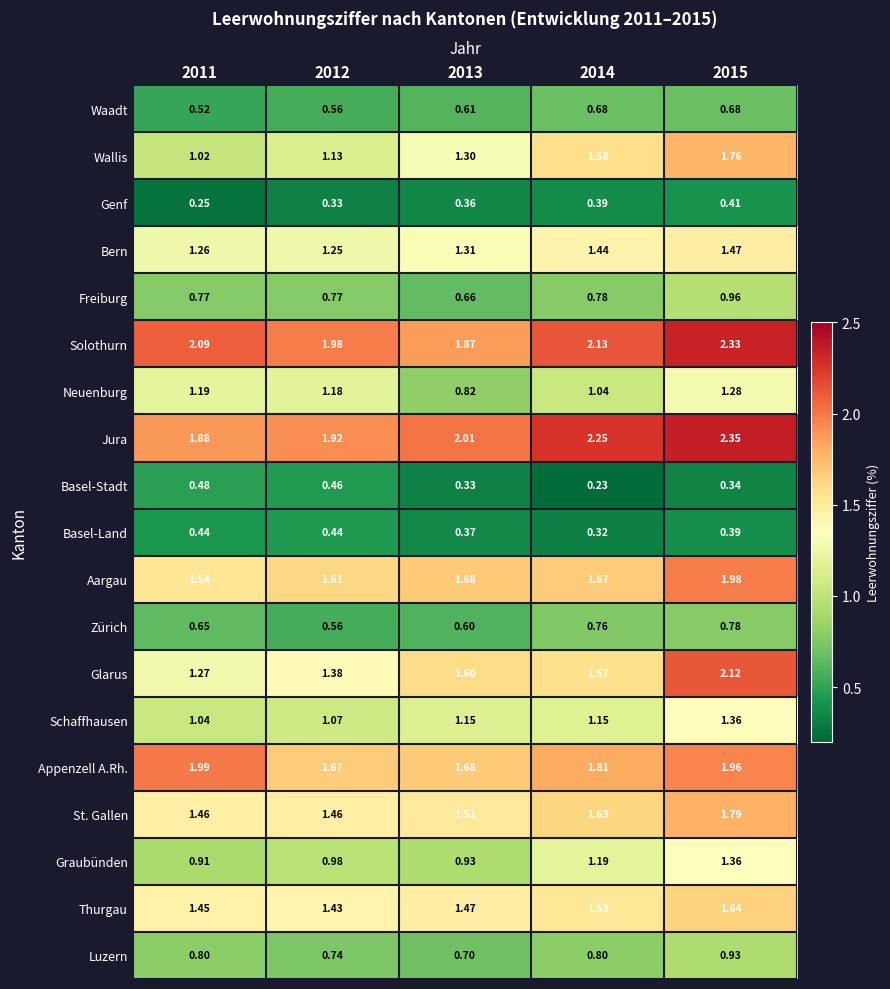

Which series changed the most between 2011 and 2013?

Neuenburg